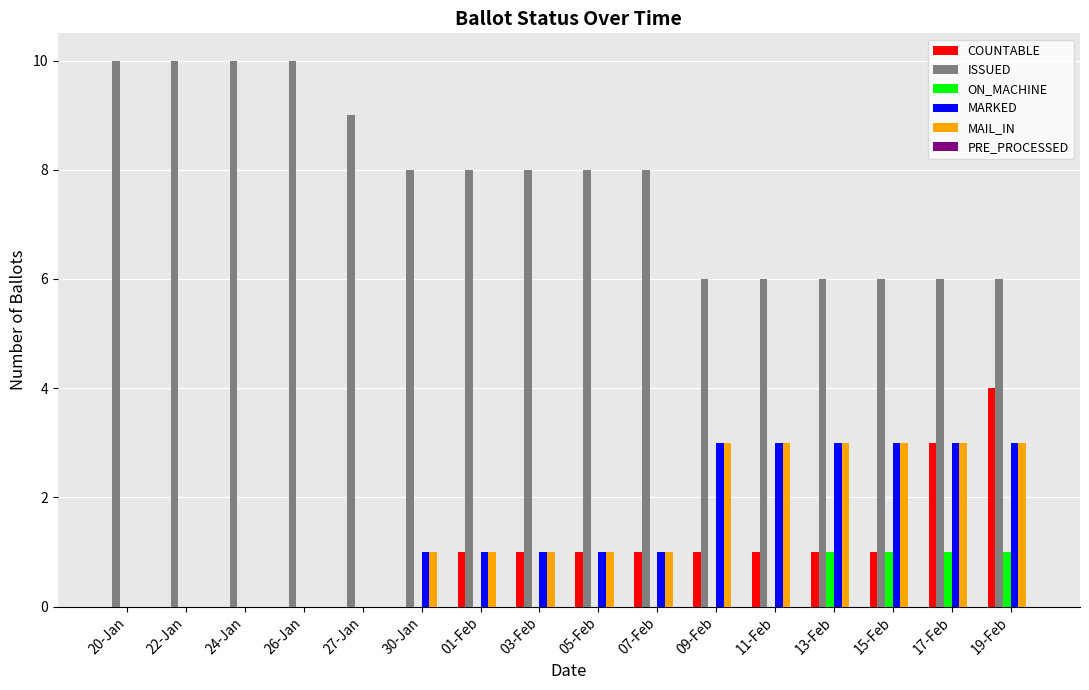

Between 30-Jan and 03-Feb, which series saw the biggest shift?

COUNTABLE